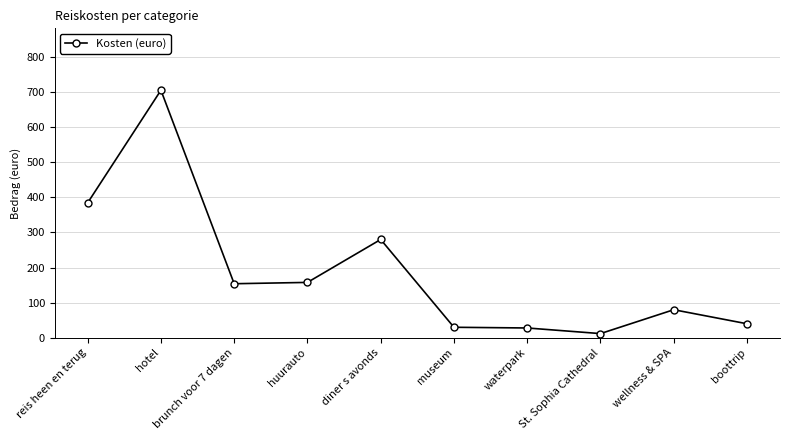

Count the number of categories in the chart.

10